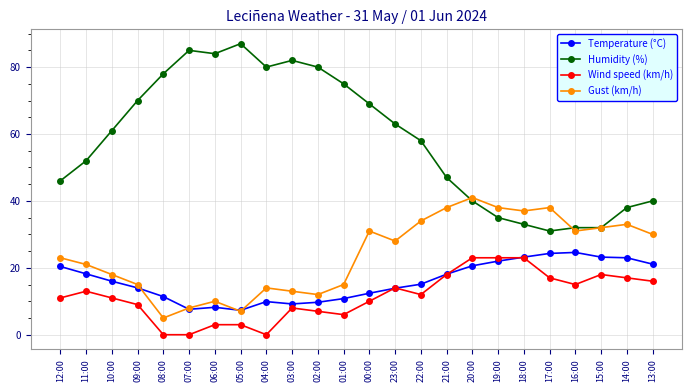

What is the sum of the Wind speed (km/h) values at 08:00 and 03:00?

8.0